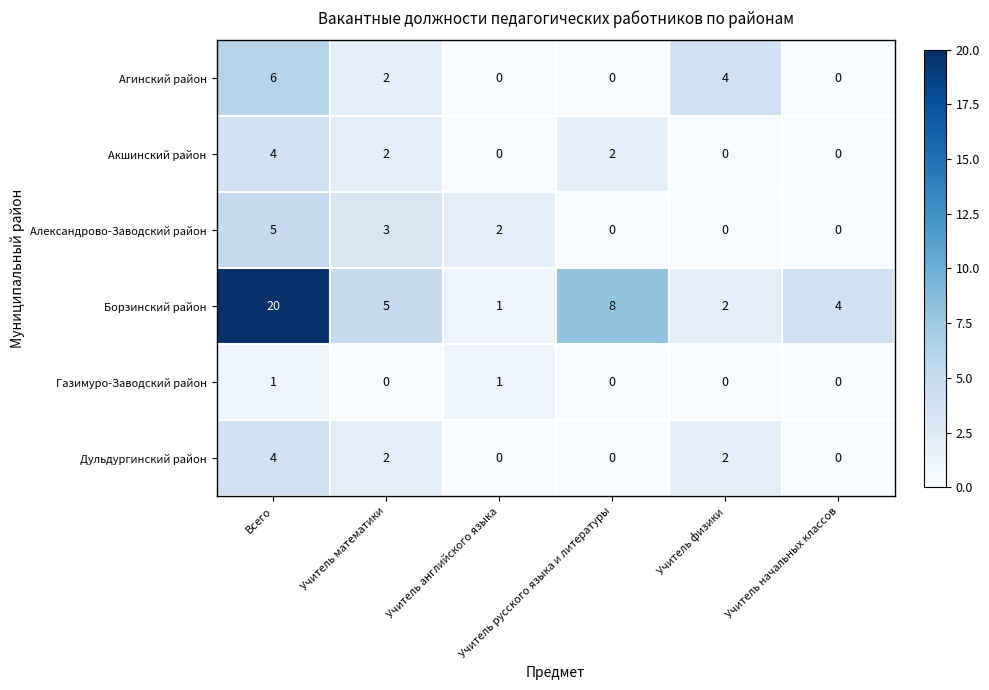

At which category is the sum across all series the highest?

Всего